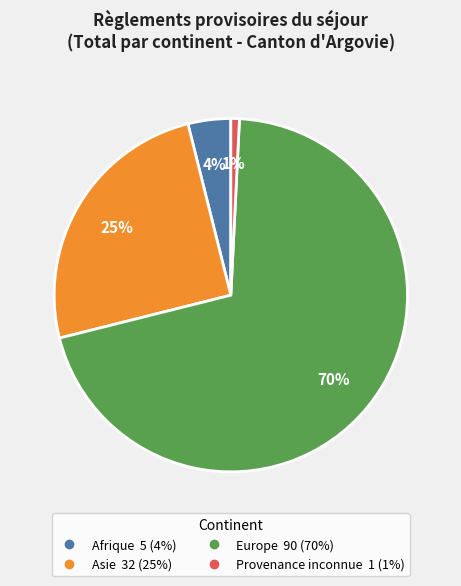

Does Europe represent more than half of the total?

Yes